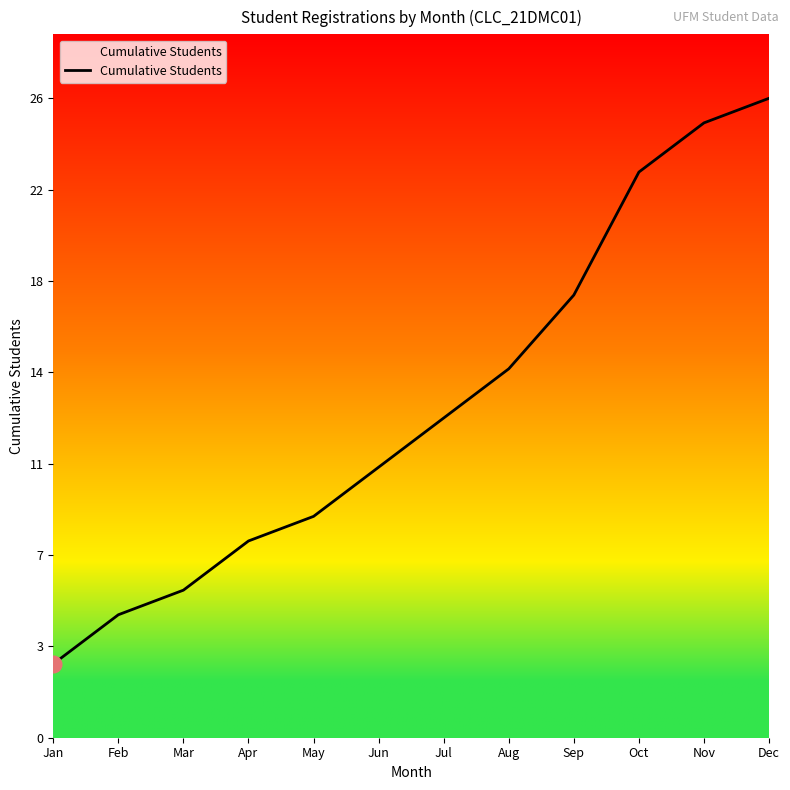

The value at Mar is 6. True or false?

True